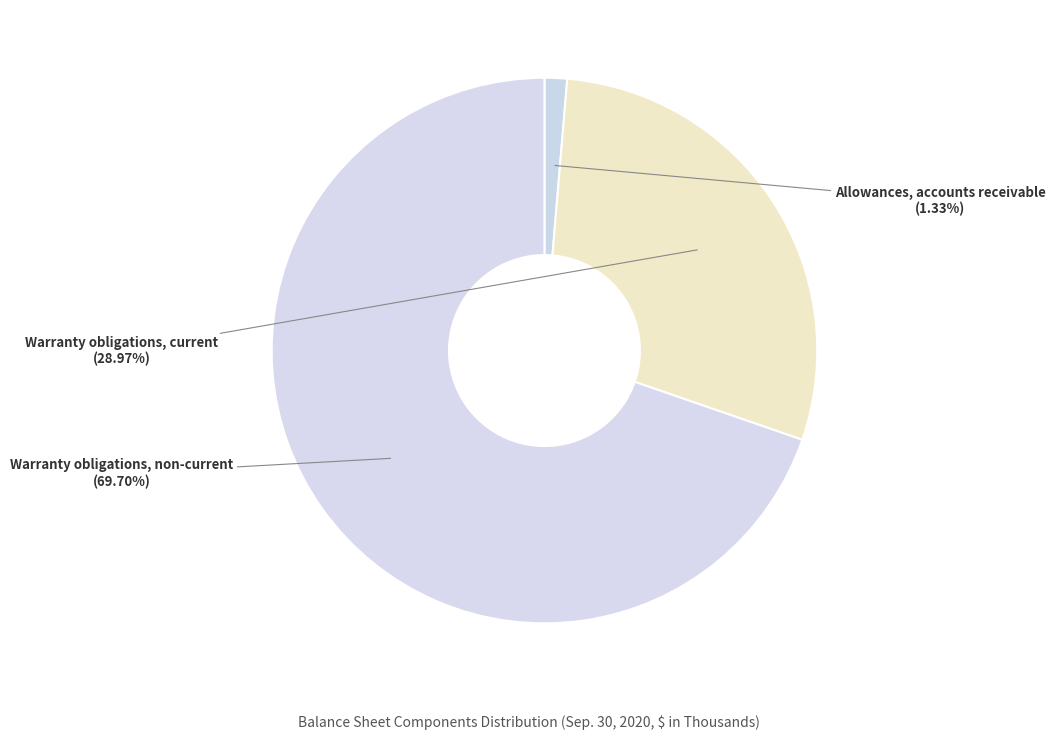

What is the smallest slice in the pie chart?

Allowances, accounts receivable